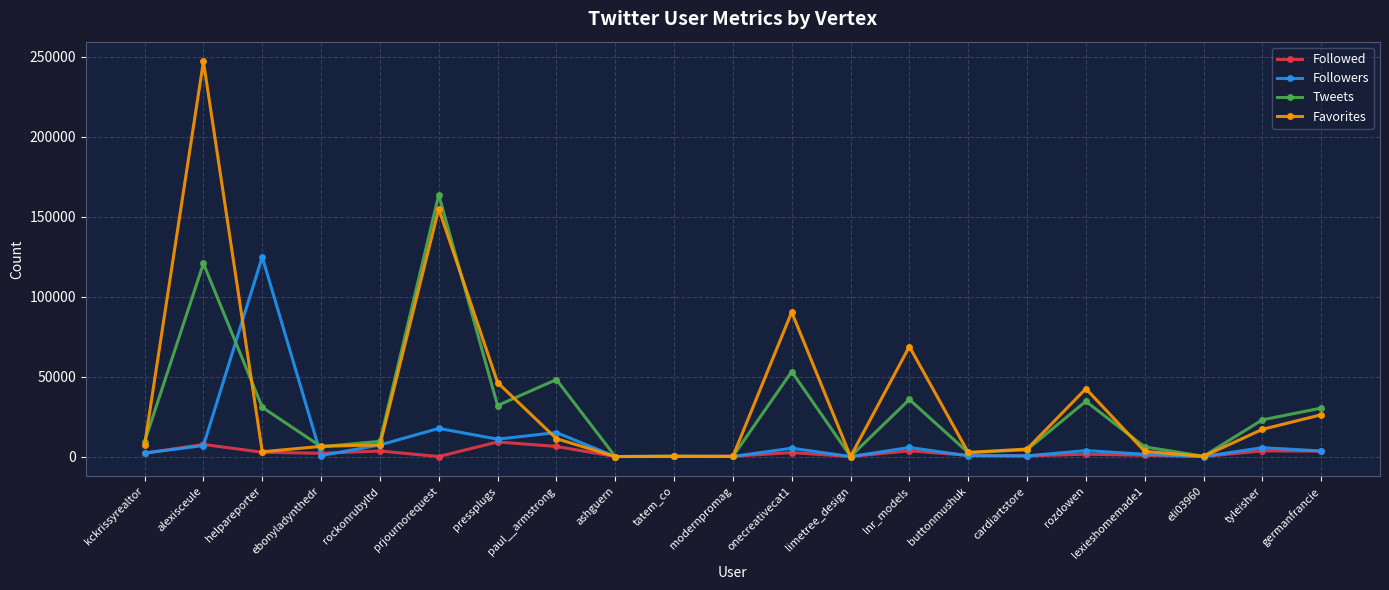

At which category is the sum across all series the highest?

alexisceule